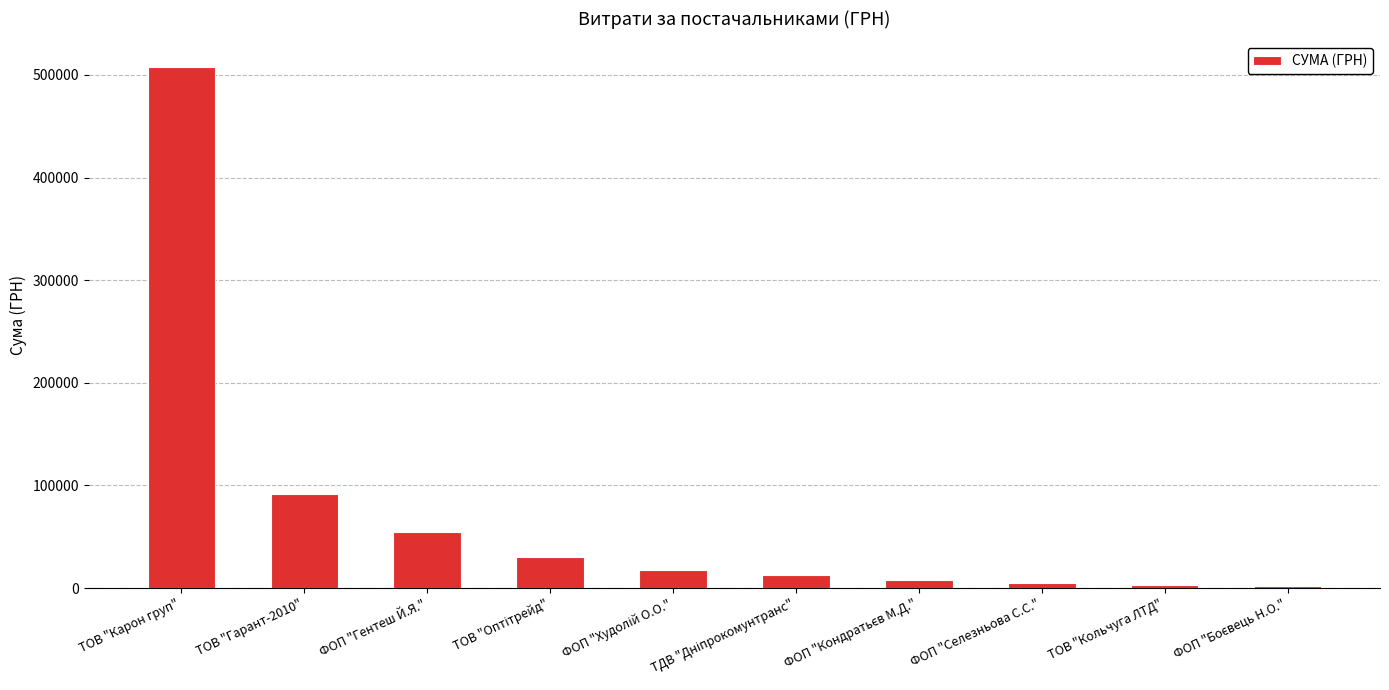

The chart shows a value of 507370.3 at ТОВ "Карон груп". True or false?

True